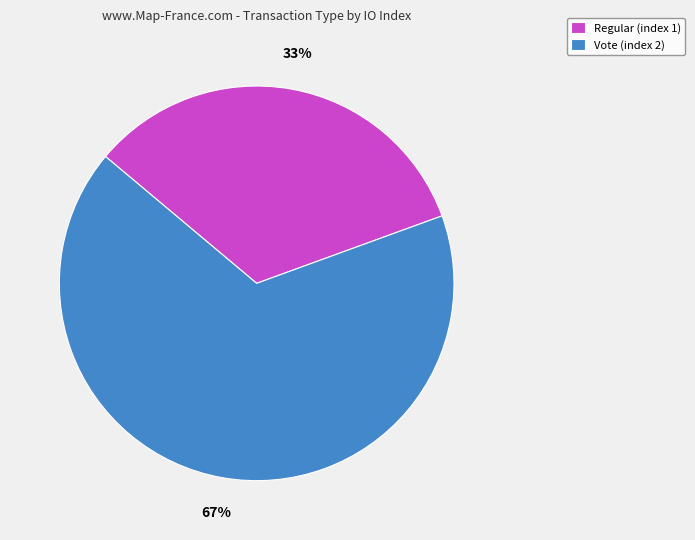

Rank the categories by value from lowest to highest.

Regular (index 1), Vote (index 2)